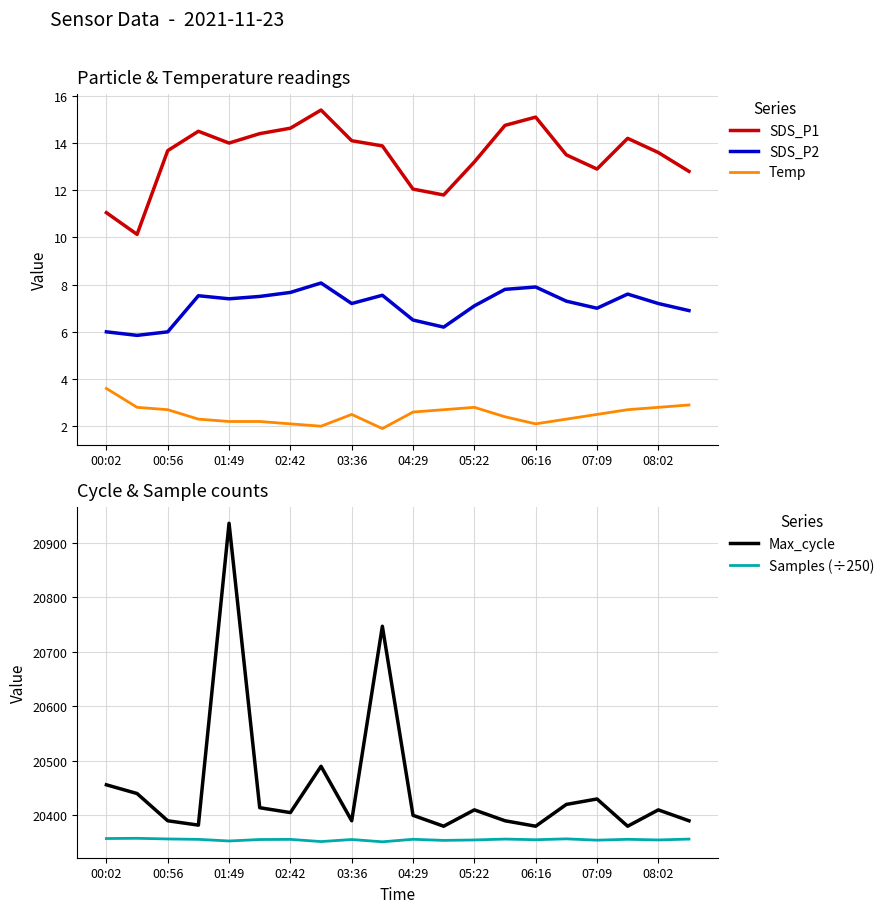

Reading left to right, list all the values displayed in this chart.

SDS_P1: 11.1	10.1	13.7	14.5	14.0	14.4	14.6	15.4	14.1	13.9	12.1	11.8	13.2	14.8	15.1	13.5	12.9	14.2	13.6	12.8
SDS_P2: 6.0	5.8	6.0	7.5	7.4	7.5	7.7	8.1	7.2	7.5	6.5	6.2	7.1	7.8	7.9	7.3	7.0	7.6	7.2	6.9
Temp: 3.6	2.8	2.7	2.3	2.2	2.2	2.1	2.0	2.5	1.9	2.6	2.7	2.8	2.4	2.1	2.3	2.5	2.7	2.8	2.9
Max_cycle: 20456.0	20440.0	20390.0	20382.0	20936.0	20414.0	20405.0	20490.0	20390.0	20747.0	20400.0	20380.0	20410.0	20390.0	20380.0	20420.0	20430.0	20380.0	20410.0	20390.0
Samples (÷250): 20357.4	20357.8	20356.6	20355.9	20352.9	20355.6	20355.9	20351.8	20355.6	20351.4	20356.0	20354.0	20354.8	20356.4	20355.2	20356.8	20354.4	20356.0	20354.8	20356.4